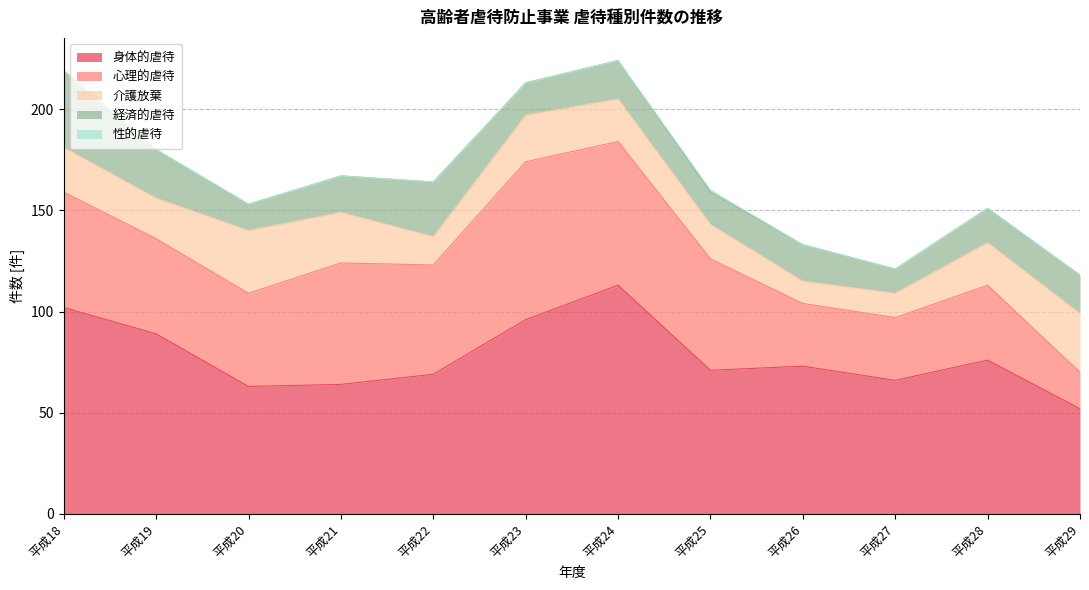

At which label does 介護放棄 first exceed 21?

平成18